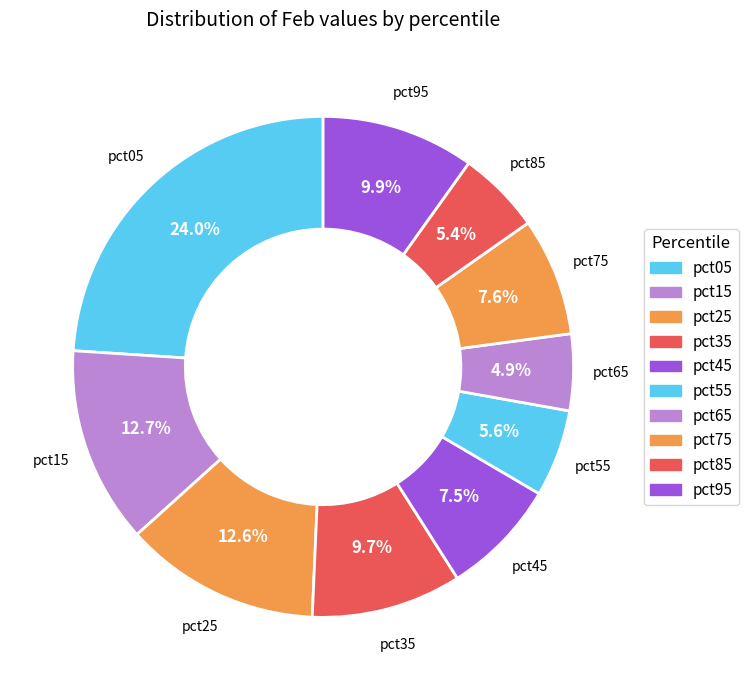

How many segments does this pie chart have?

10